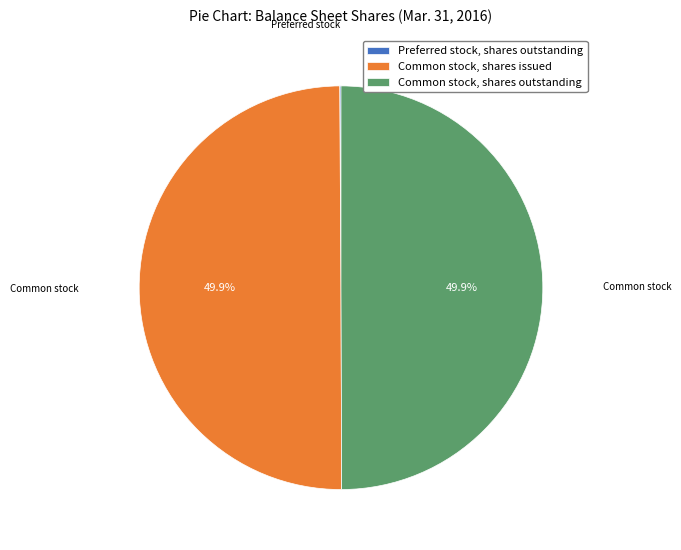

What percentage is NOT represented by Common stock, shares issued?

50.1%